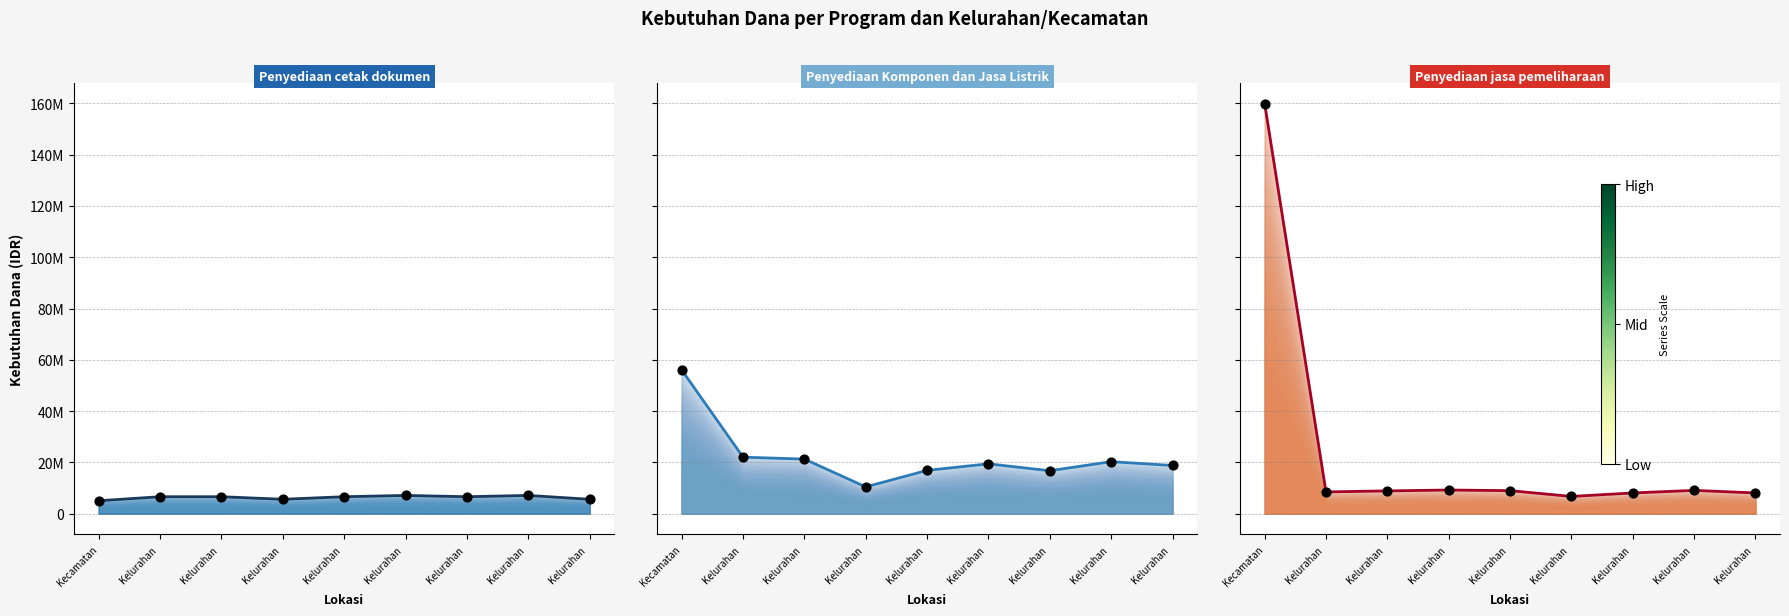

At which category is the sum across all series the highest?

Kecamatan